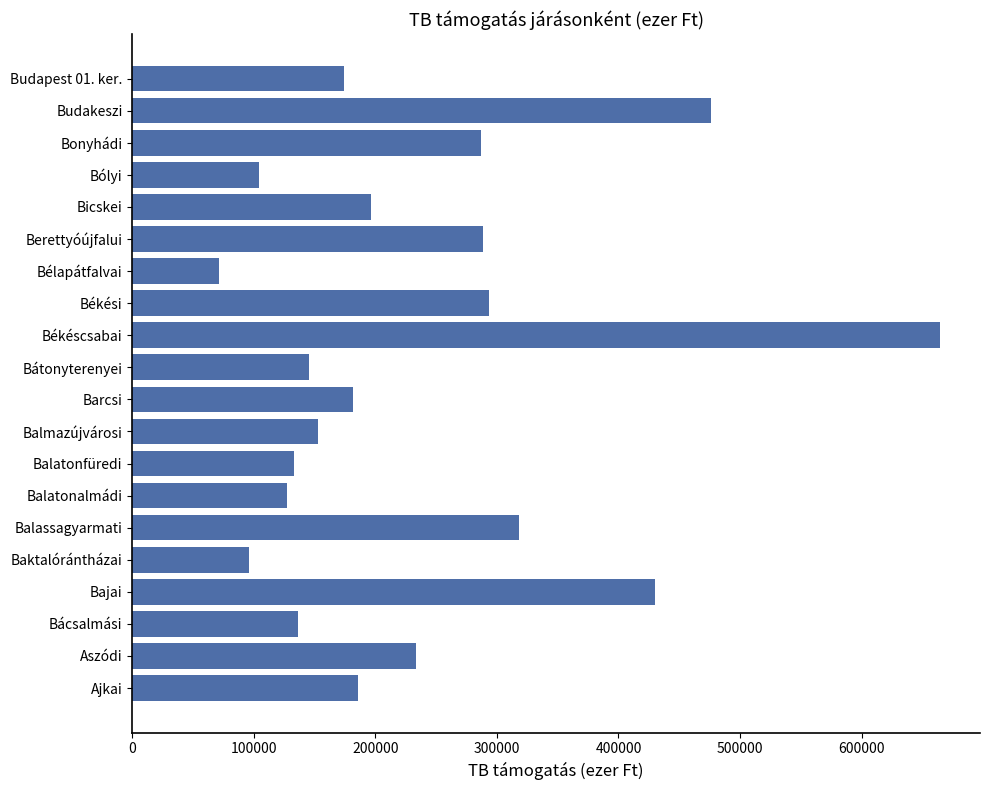

The chart shows a value of 288670.3 at Berettyóújfalui. True or false?

True